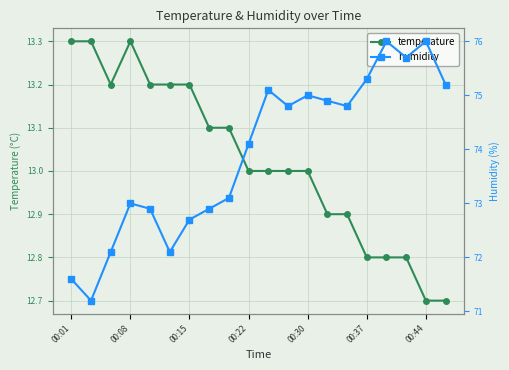

True or false: temperature has more than 0 interior local peaks.

True